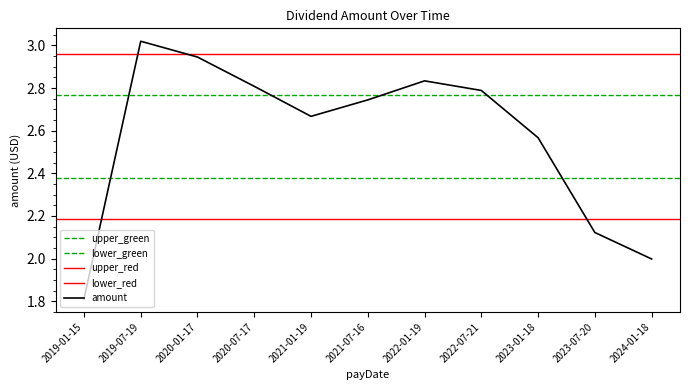

How many categories are shown in the chart?

11